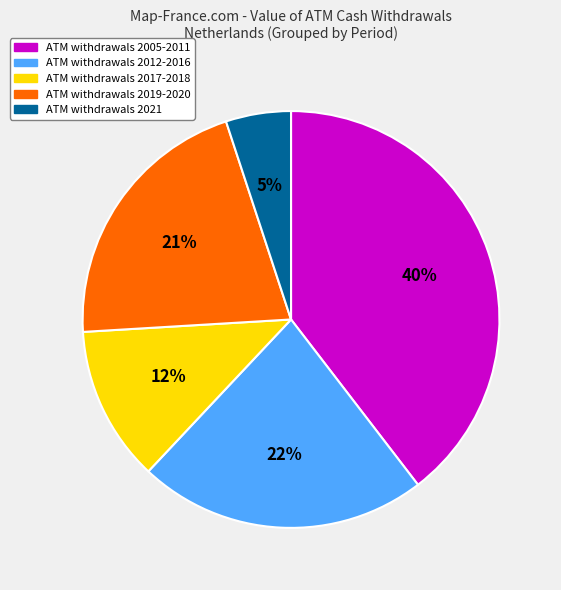

What percentage is the ATM withdrawals 2019-2020 slice, to the nearest percent?

21%